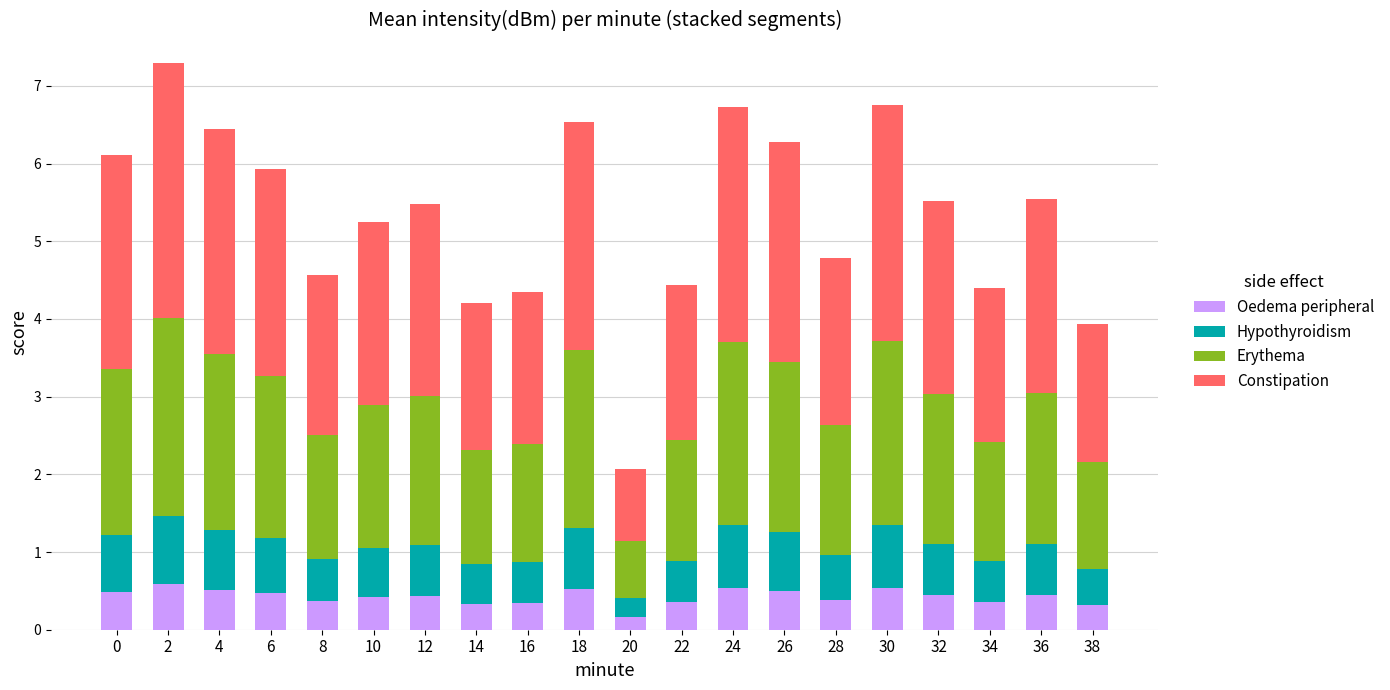

How many bars are there in total?

20